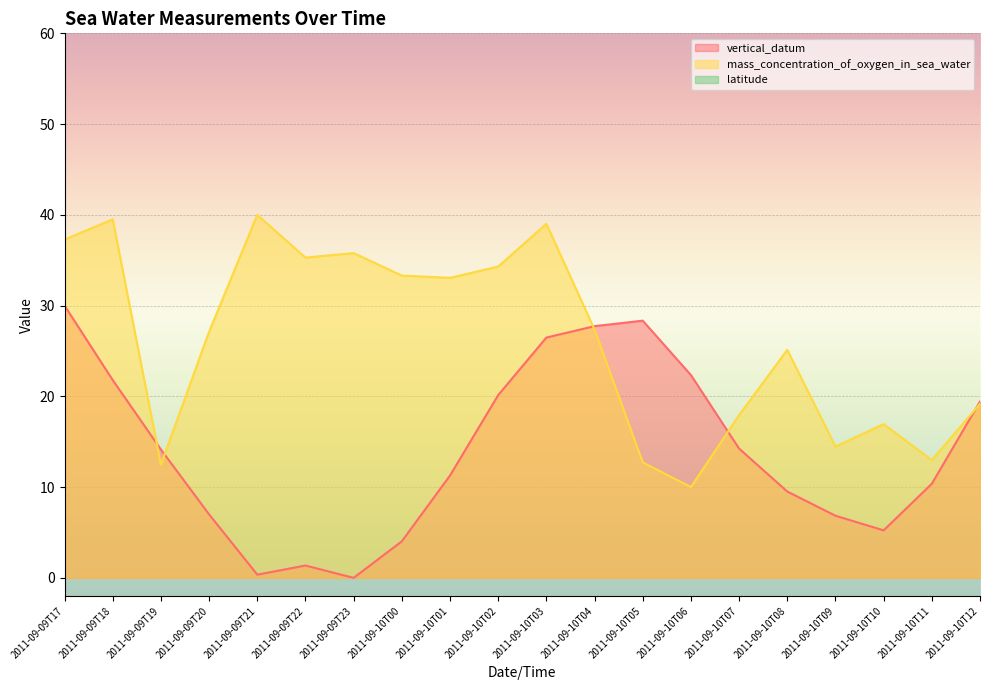

Reading left to right, list all the values displayed in this chart.

vertical_datum: 30.0	21.8	14.1	7.0	0.4	1.4	0.0	4.0	11.3	20.1	26.5	27.7	28.3	22.3	14.2	9.5	6.8	5.2	10.4	19.4
mass_concentration_of_oxygen_in_sea_water: 37.3	39.5	12.5	27.1	40.0	35.3	35.8	33.3	33.1	34.3	39.0	27.4	12.7	10.0	17.9	25.1	14.5	16.9	13.0	19.2